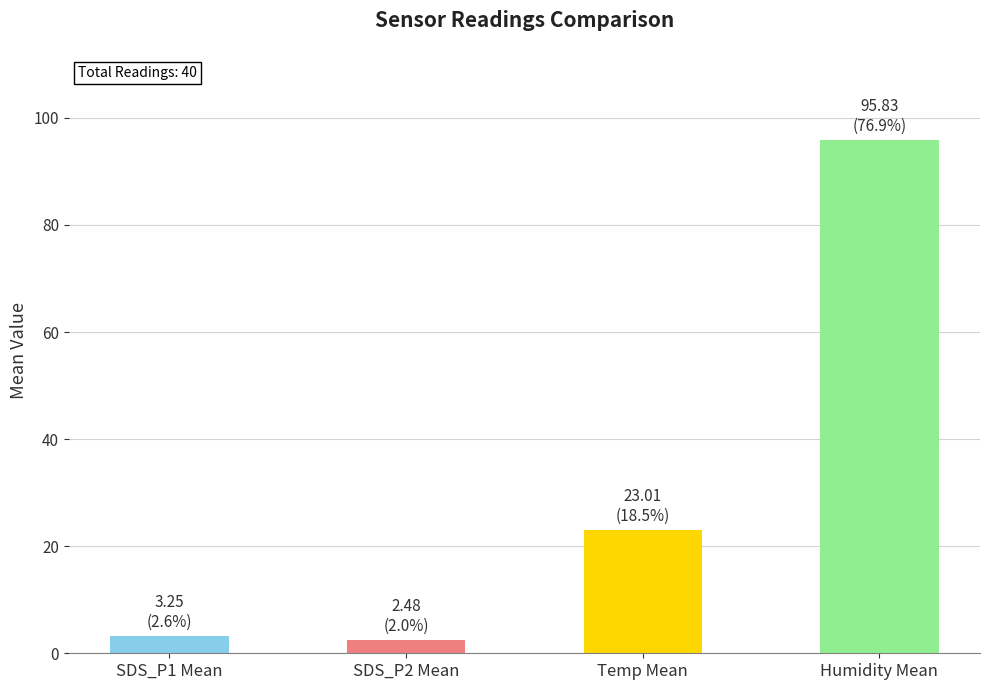

What is the minimum value shown in the chart?

2.5